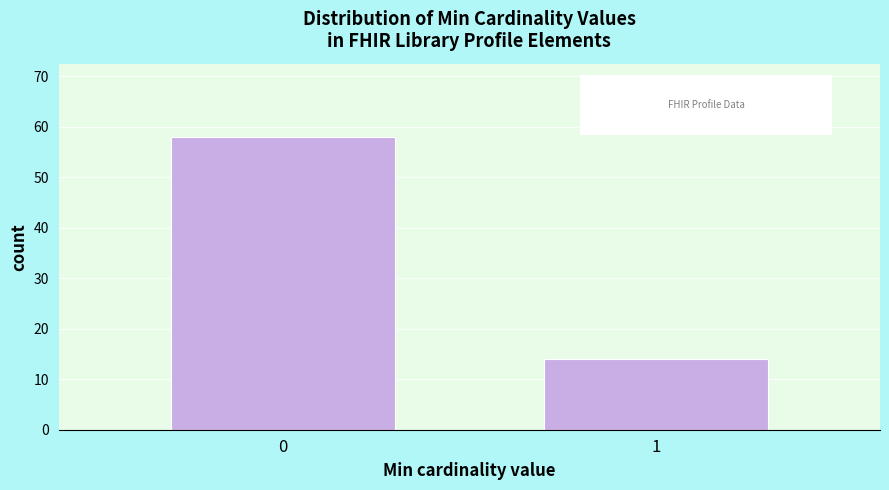

Reading left to right, what are all the values shown in this chart?

0=58	1=14